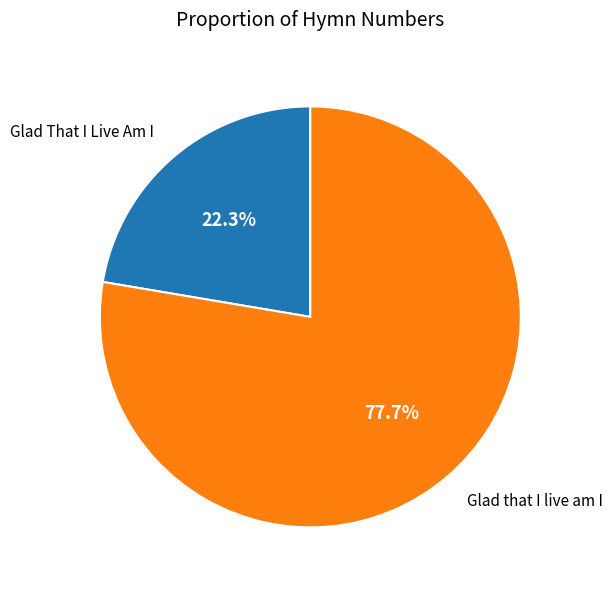

To the nearest percent, what is the difference between the largest and smallest slice percentages?

55%